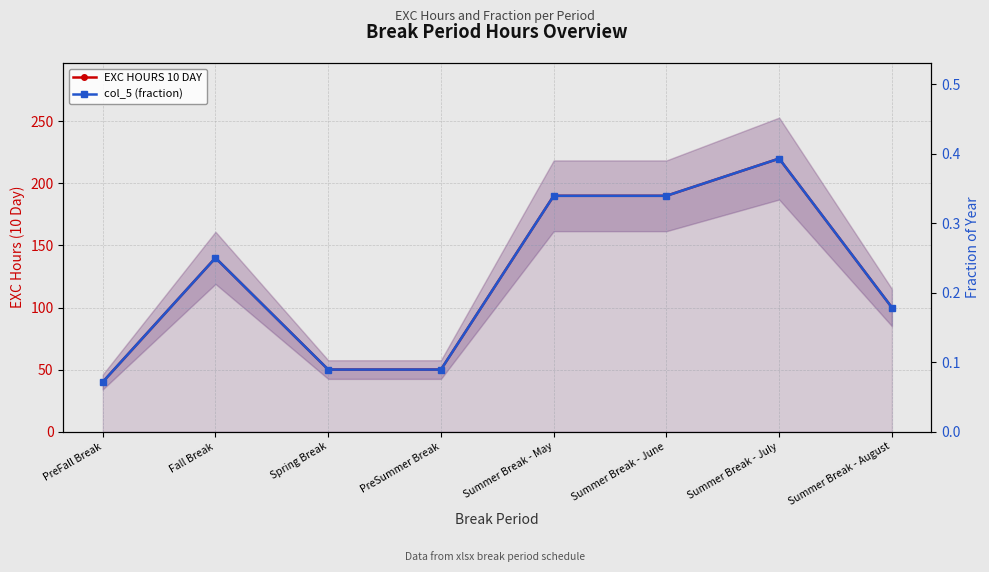

What is the label of the 3rd point from the left?

Spring Break